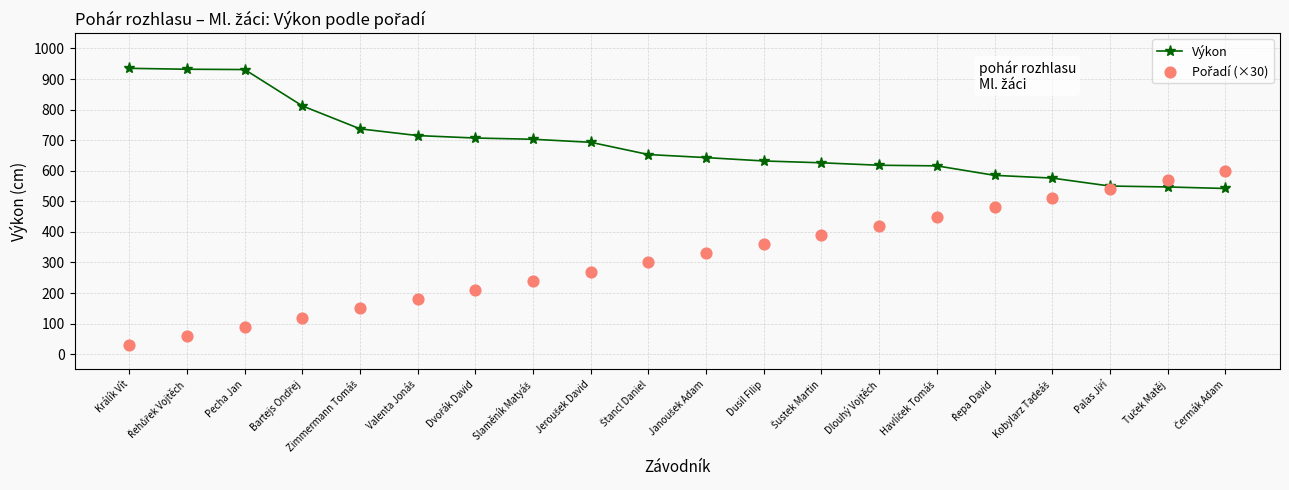

Which series has the largest Y range (max minus min)?

Pořadí (×30)